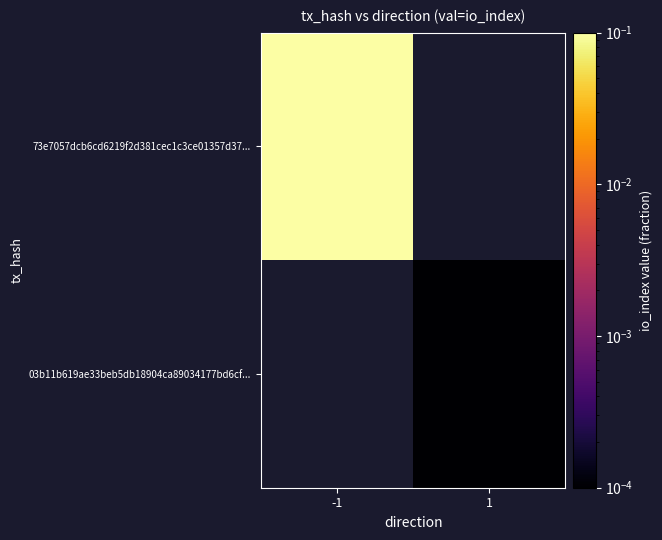

True or false: 73e7057dcb6cd6219f2d381cec1c3ce01357d37... has a value of 0.2 at -1.

False